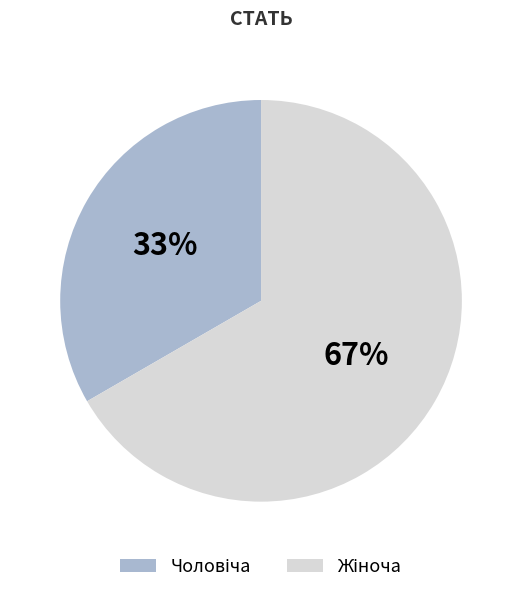

Is there a majority slice in this chart?

Yes